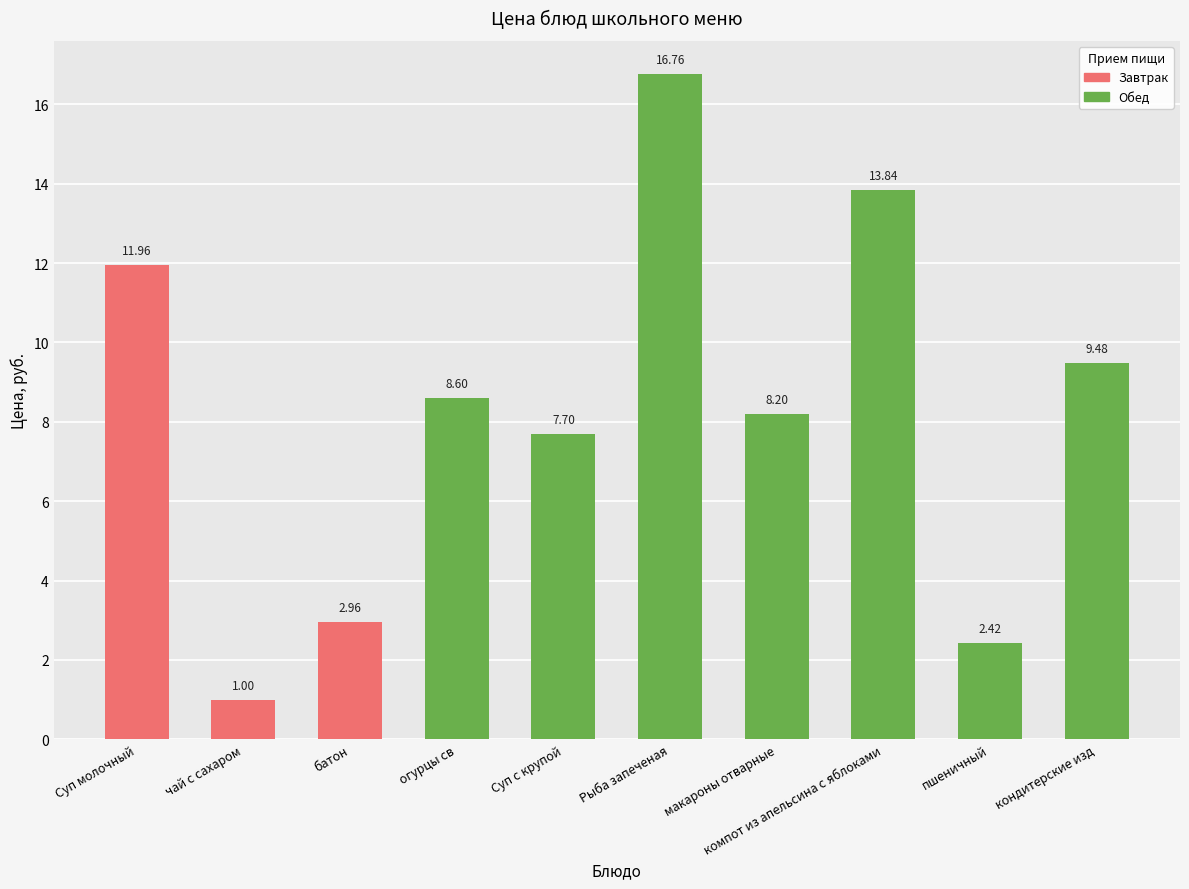

Is it true that the value at чай с сахаром is 1.0?

True